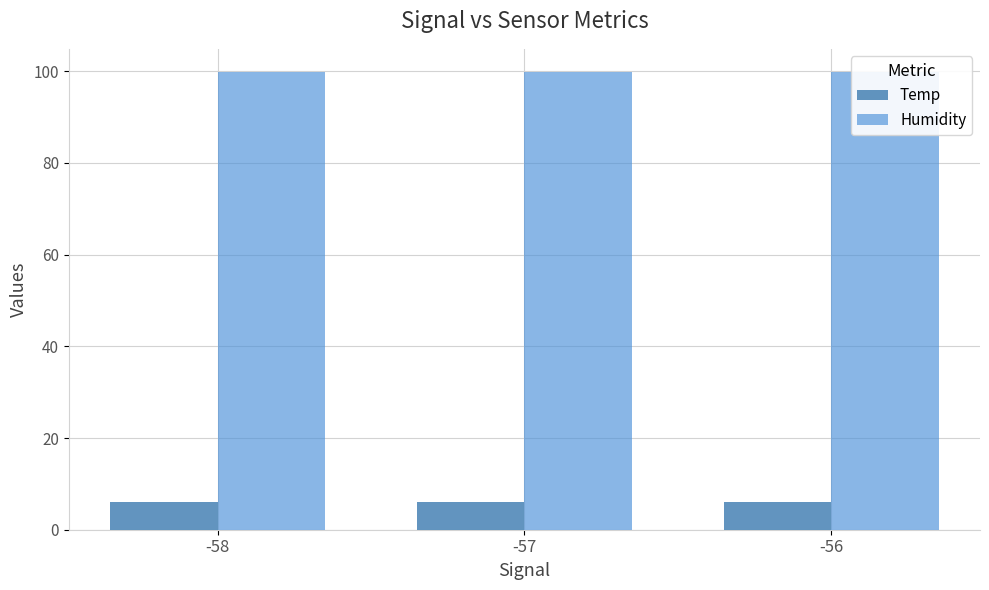

Between -58 and -56, which series saw the biggest shift?

Temp